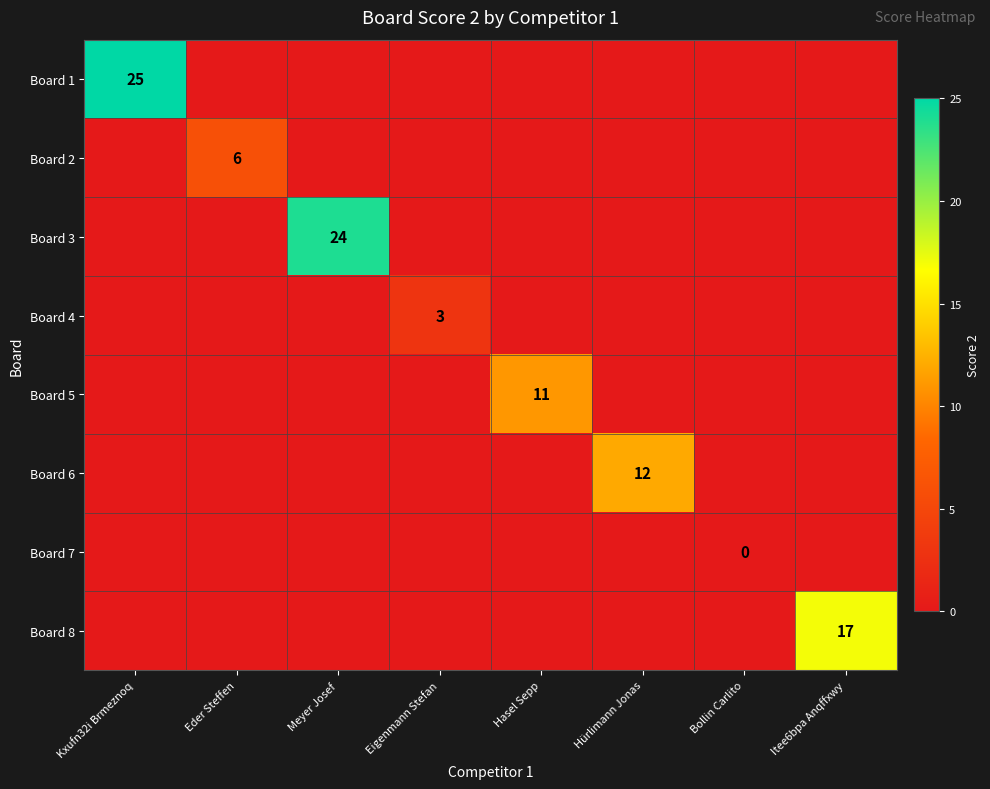

At Meyer Josef, list the series in order from smallest to largest.

Board 1, Board 2, Board 4, Board 5, Board 6, Board 7, Board 8, Board 3